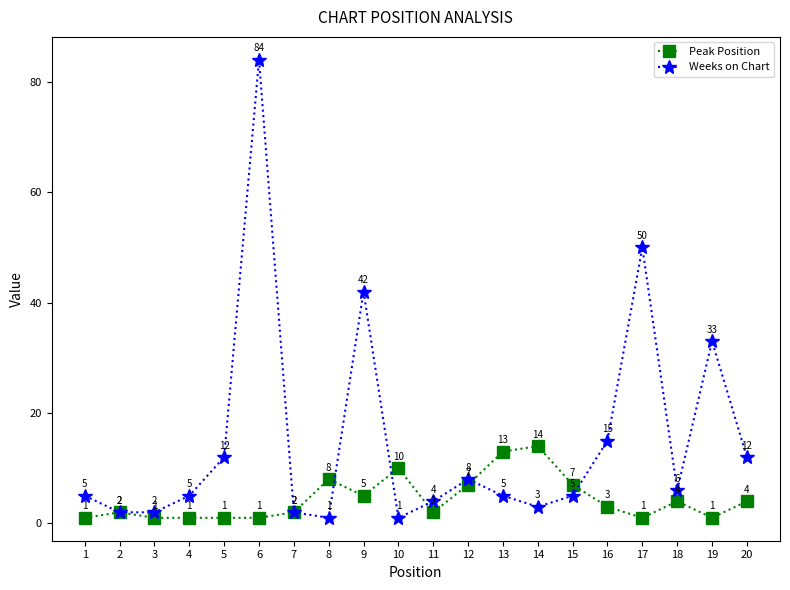

What are all the series names shown in the legend?

Peak Position, Weeks on Chart